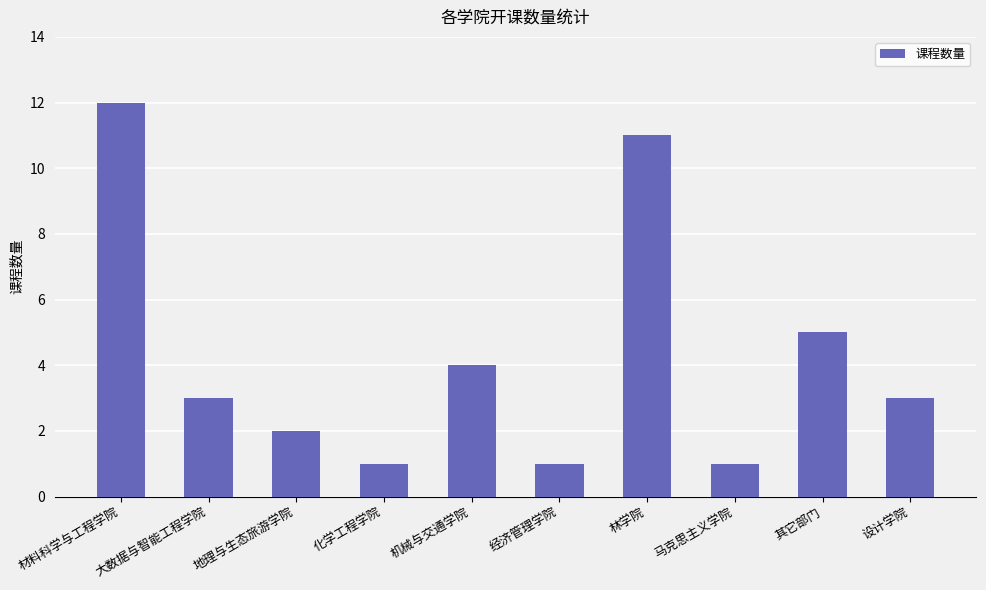

Which label corresponds to the largest value in the chart?

材料科学与工程学院